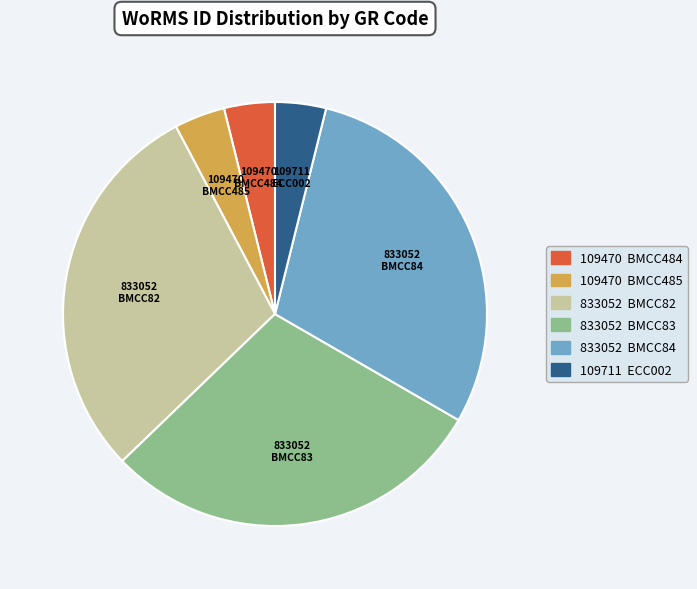

Is there any slice that represents more than half of the pie?

No